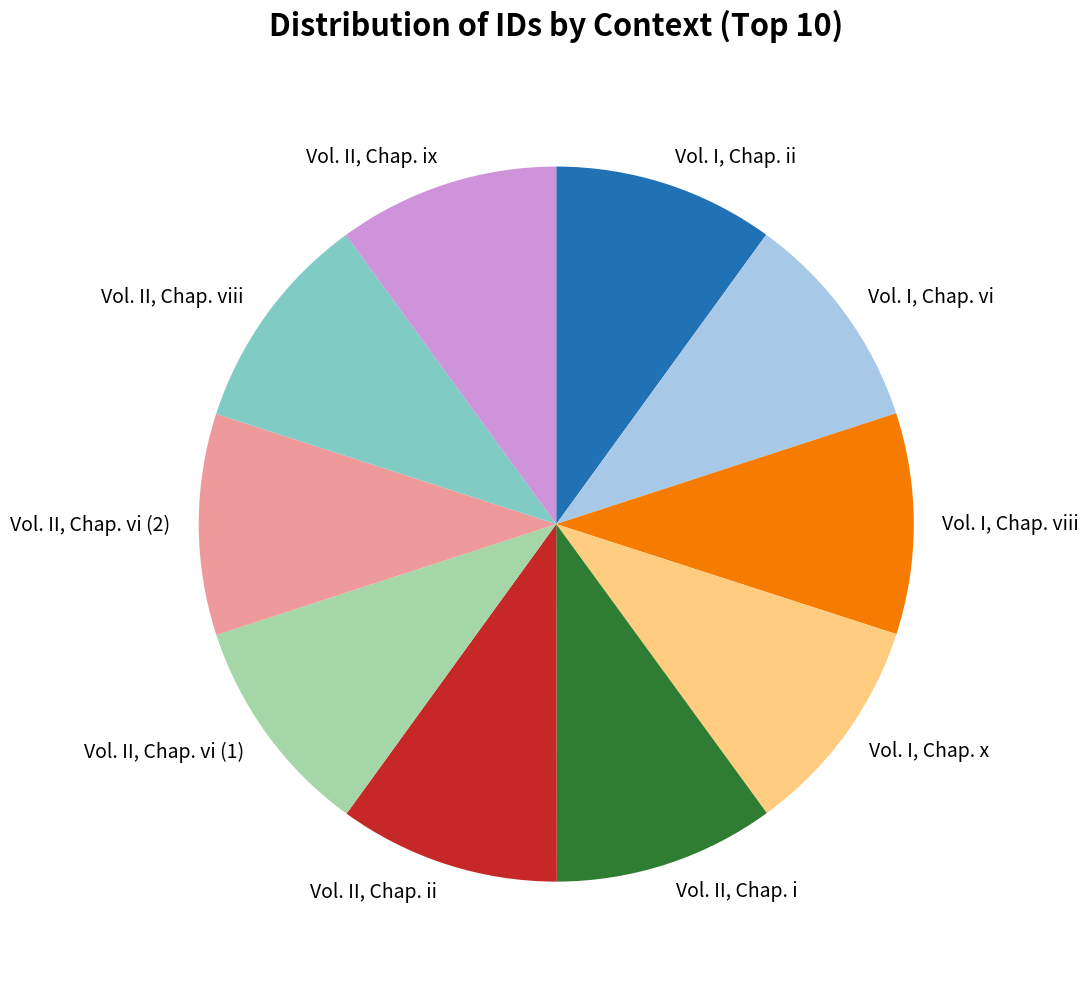

Do Vol. I, Chap. ii and Vol. I, Chap. x together represent more than half of the pie?

No